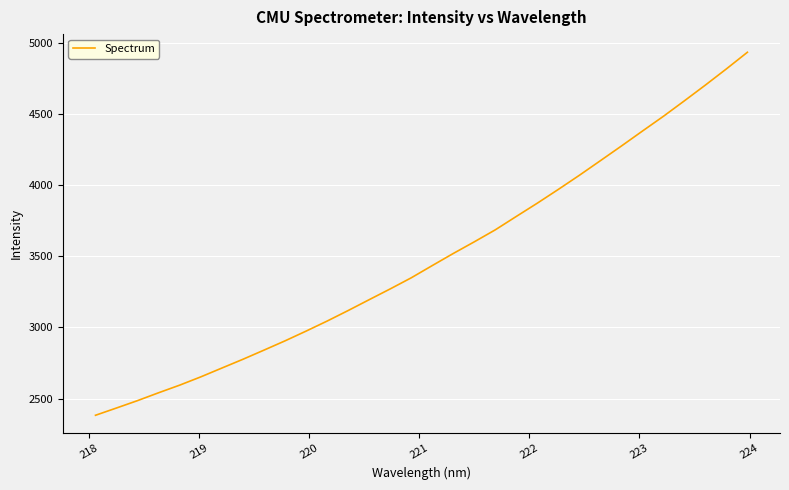

What is the minimum value shown in the chart?

2382.2